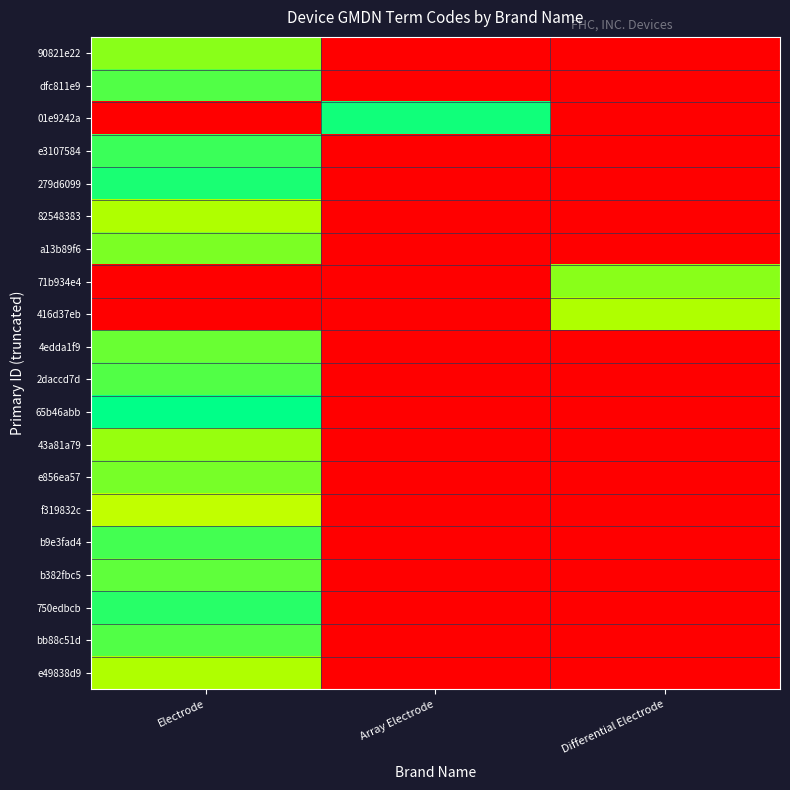

Which series changed the most between Array Electrode and Differential Electrode?

01e9242a